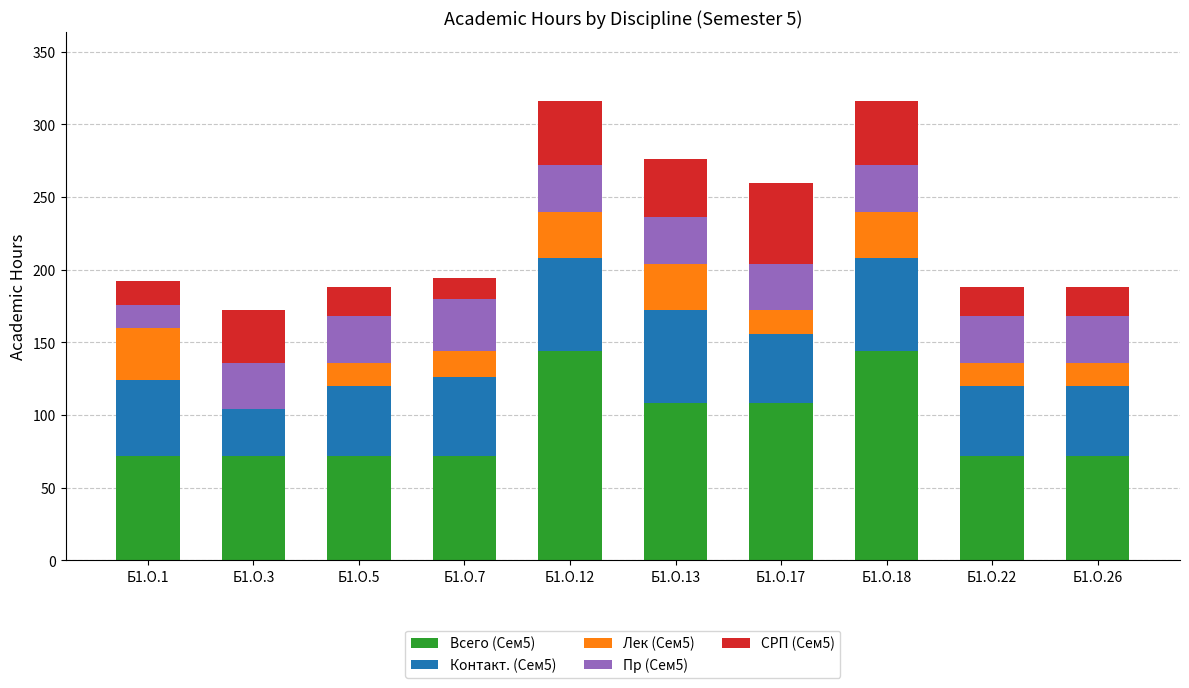

Does the chart contain stacked bars?

Yes